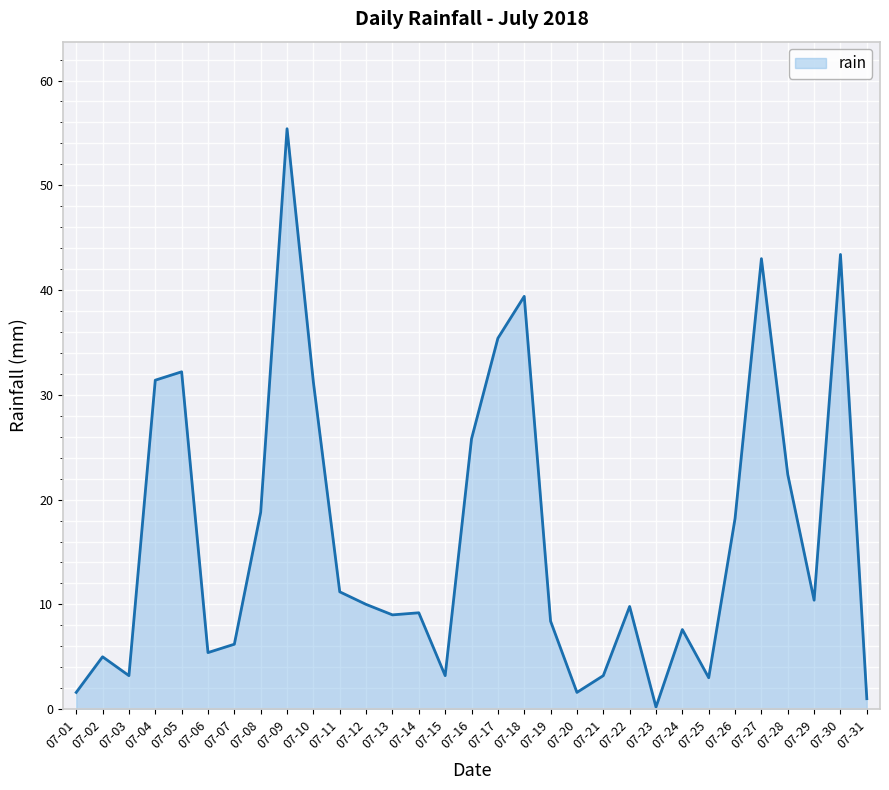

Which label corresponds to the smallest value in the chart?

07-23